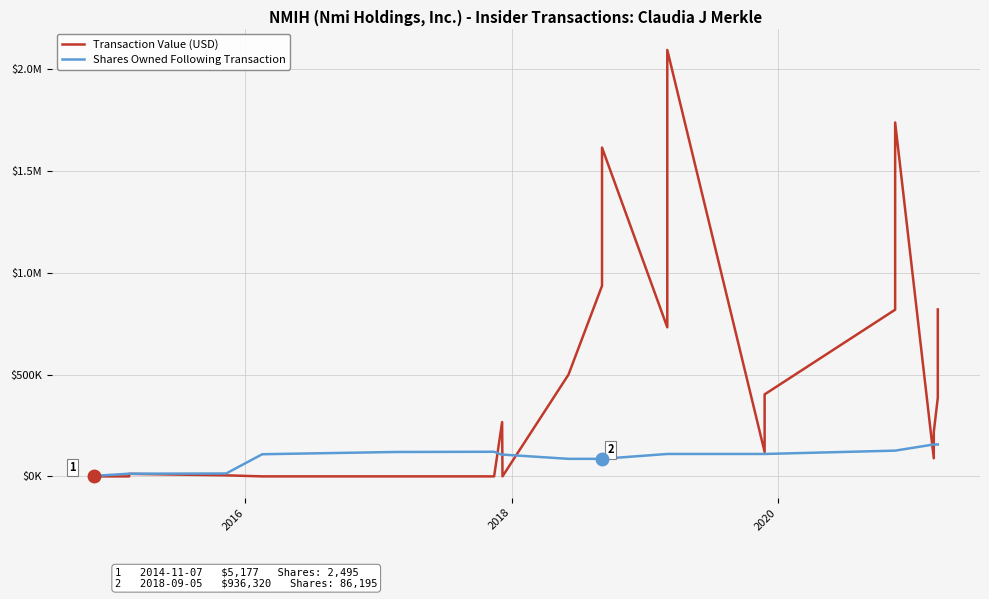

How many interior local valleys does the Transaction Value (USD) series have?

4